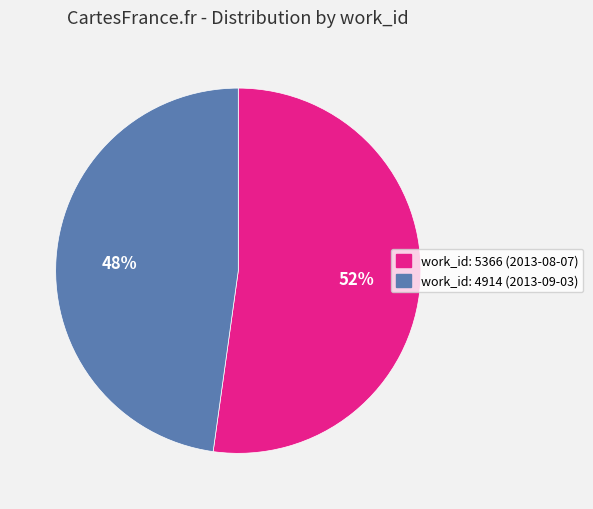

Approximately how many times larger is the value at work_id: 5366 (2013-08-07) compared to work_id: 4914 (2013-09-03)?

1.1